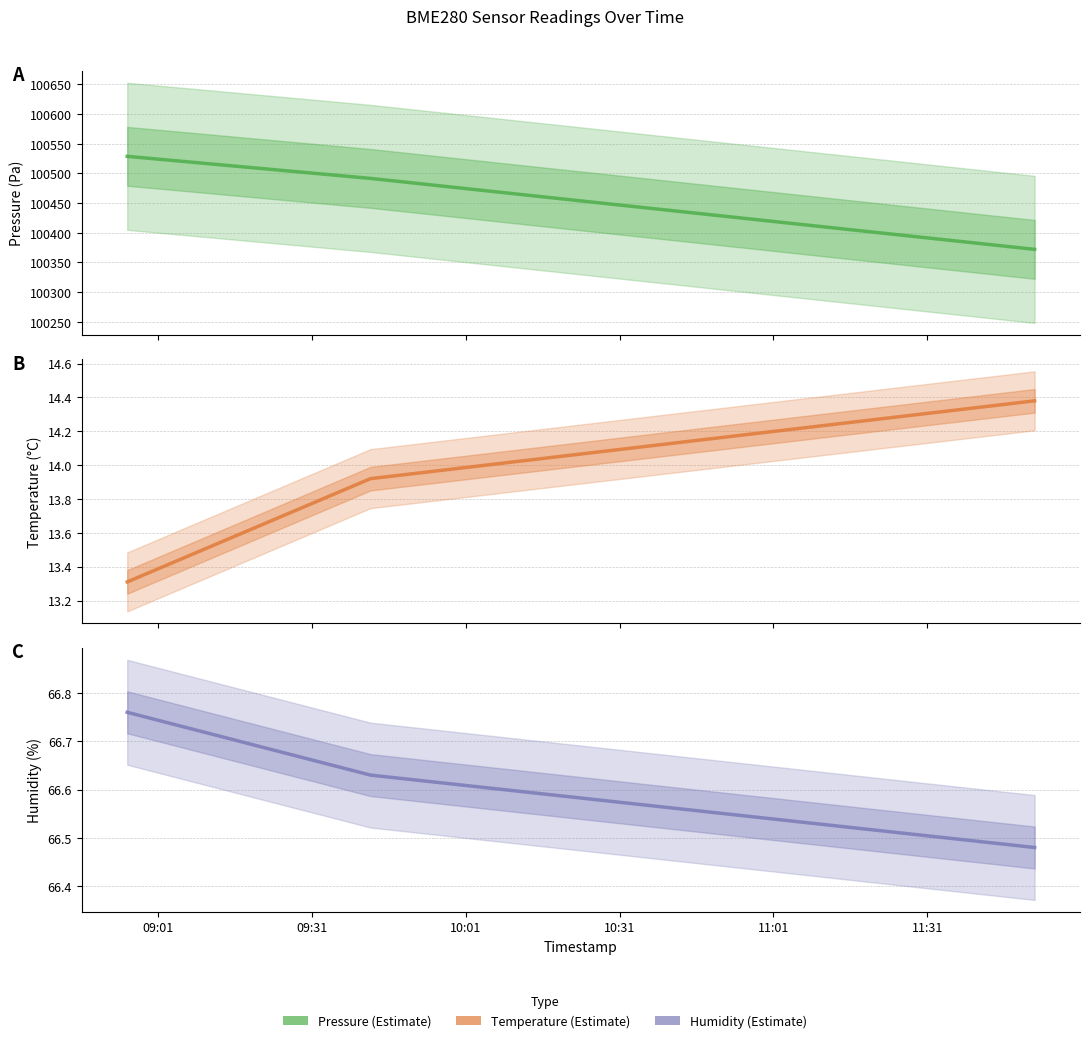

At which category does the chart reach its minimum across all series?

09:01